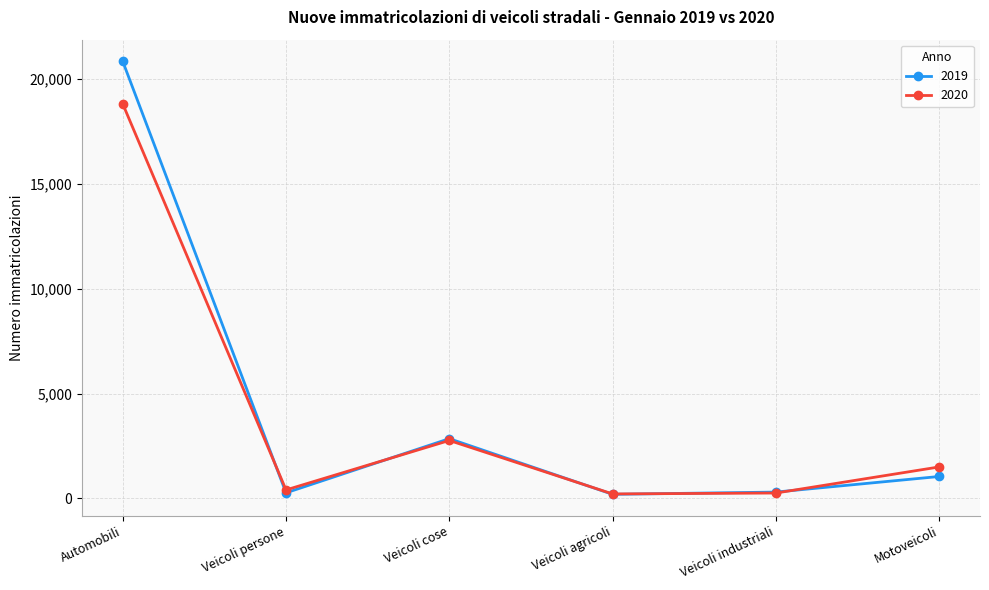

How many interior local peaks does the 2020 series have?

1